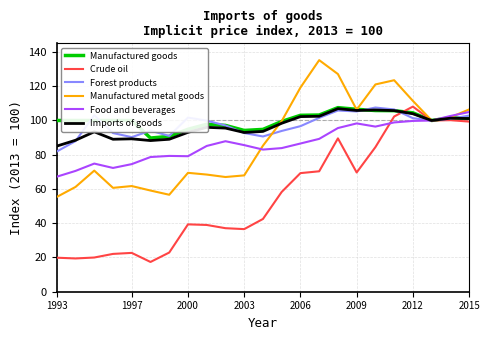

Is this an area chart (filled region under the line)?

No